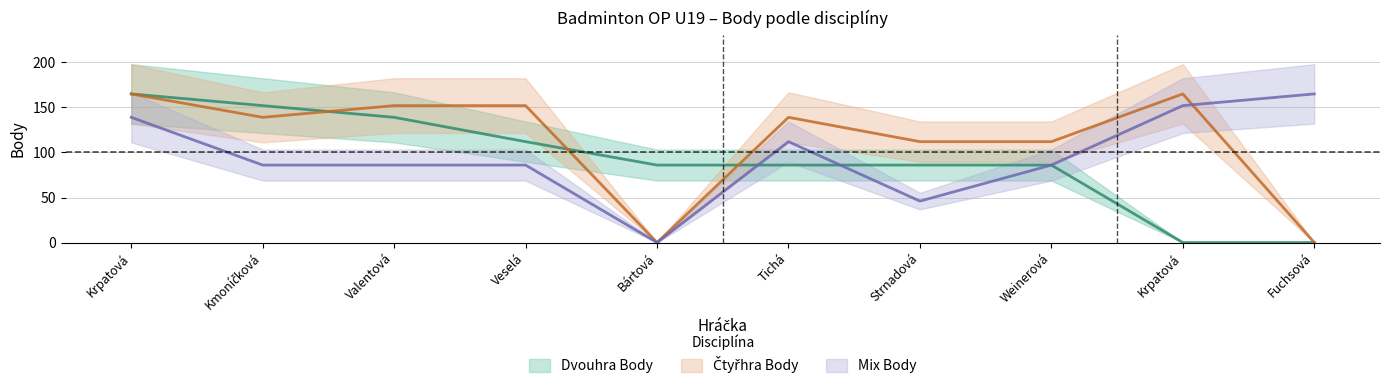

At how many categories does at least one series exceed 142?

6